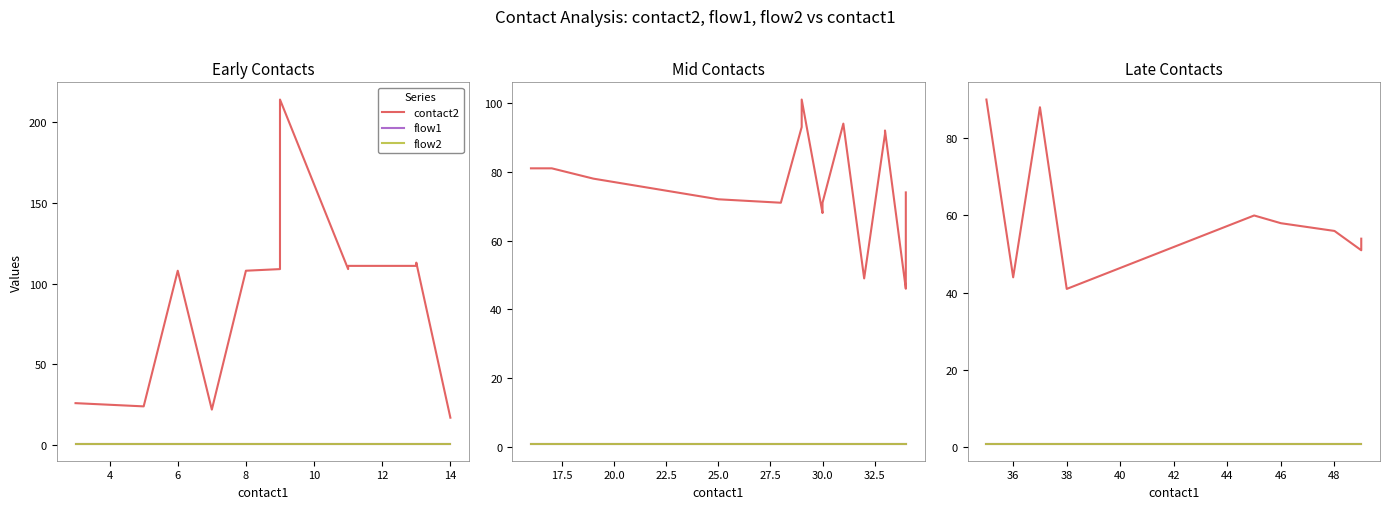

What are all the series names shown in the legend?

contact2, flow1, flow2